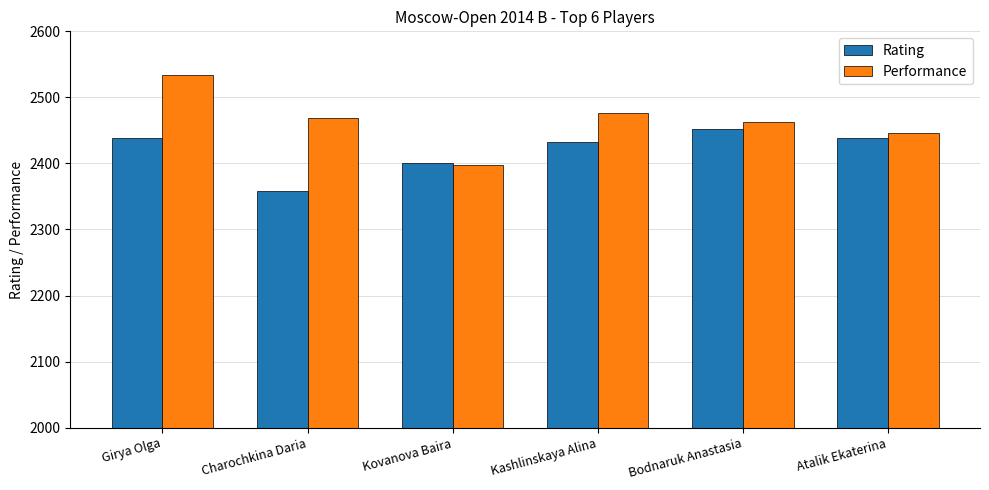

How many bars are there in each group?

2